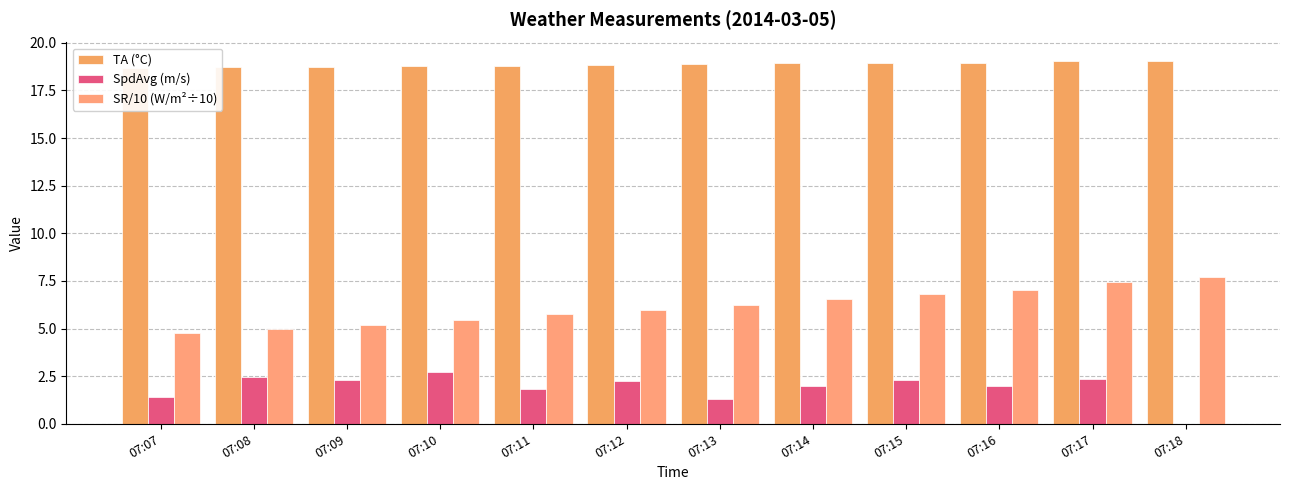

At which category is the sum across all series the highest?

07:17